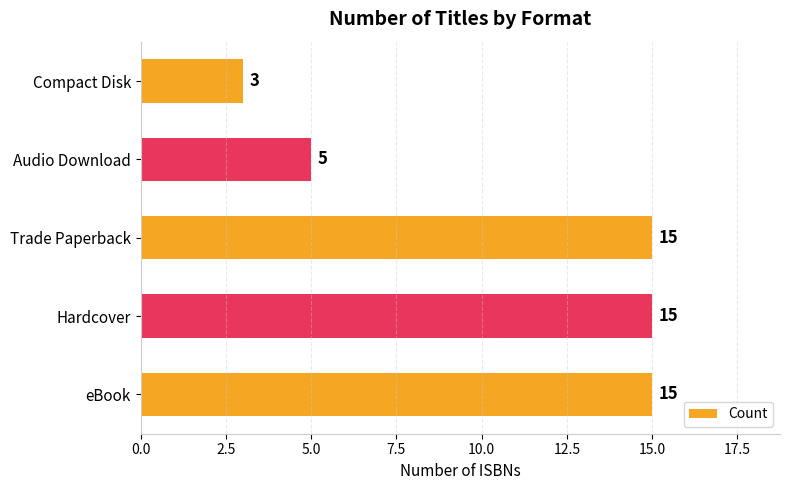

Where is the data nearest to the value 9?

Audio Download